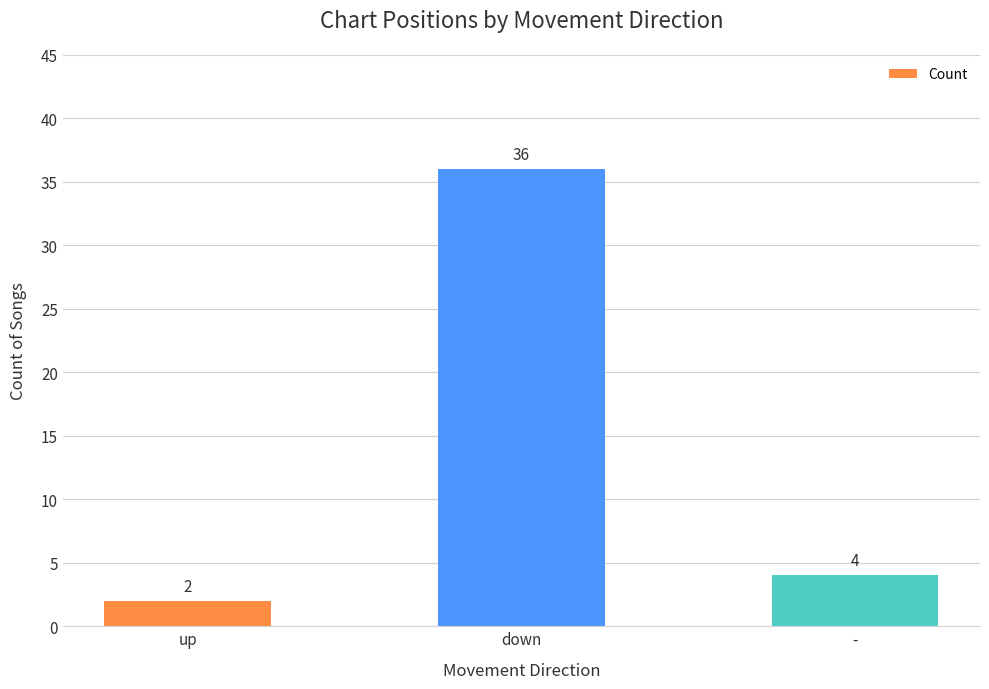

Between up and down, which is larger?

down